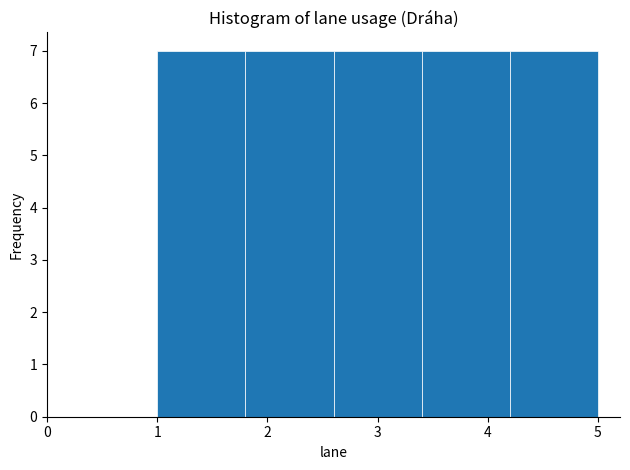

What is the height of the bar covering 2.6 to 3.4 on the x-axis? The values are not printed on the chart, so give them approximately, as read against the axis.

7